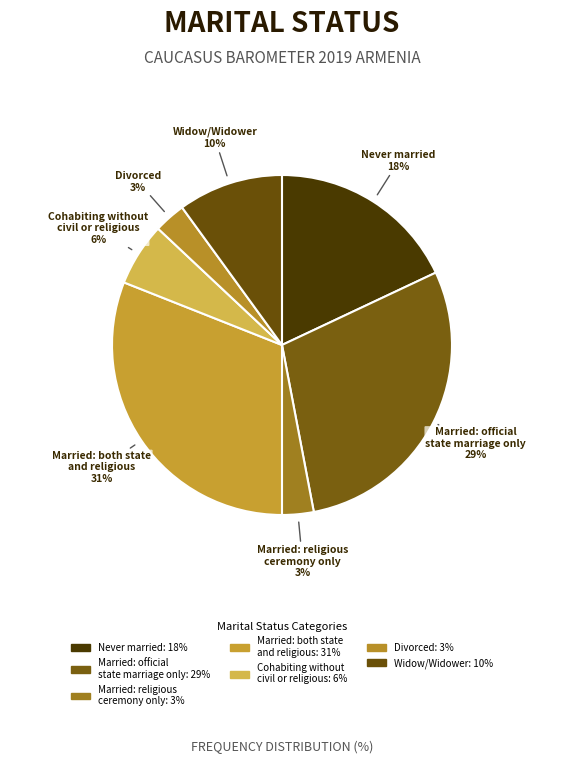

How many segments does this pie chart have?

7